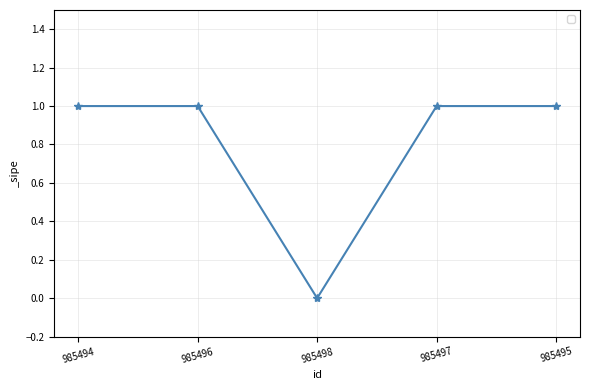

Read the value at 985496.

1